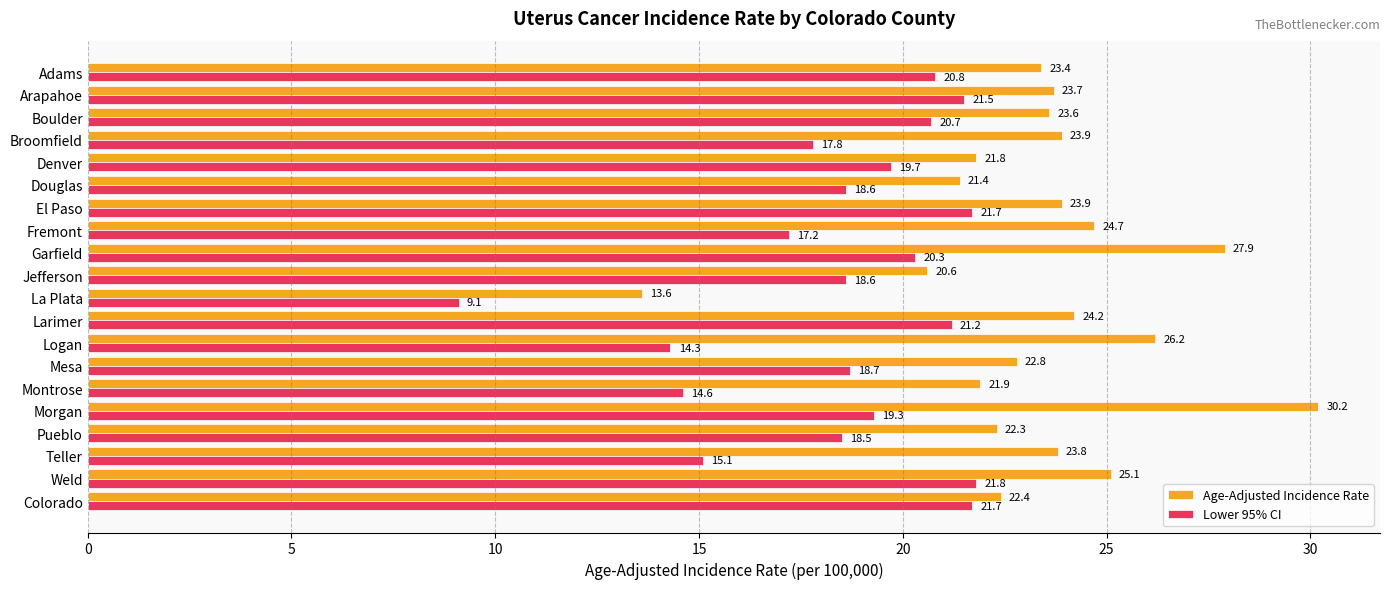

At which category is the sum across all series the highest?

Morgan